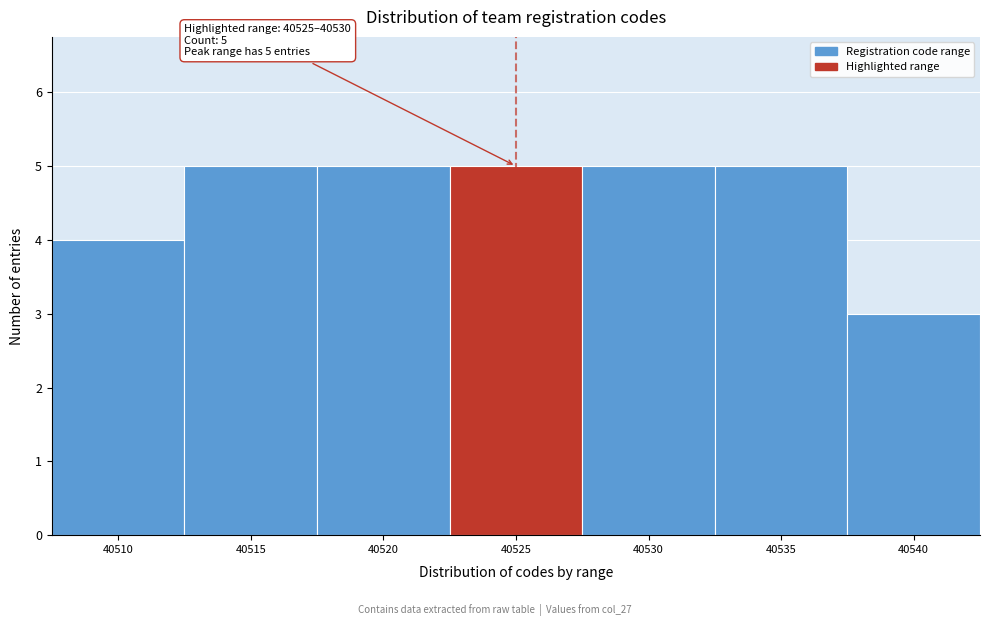

Reading left to right, transcribe all the data shown in this chart.

4	5	5	5	5	5	3